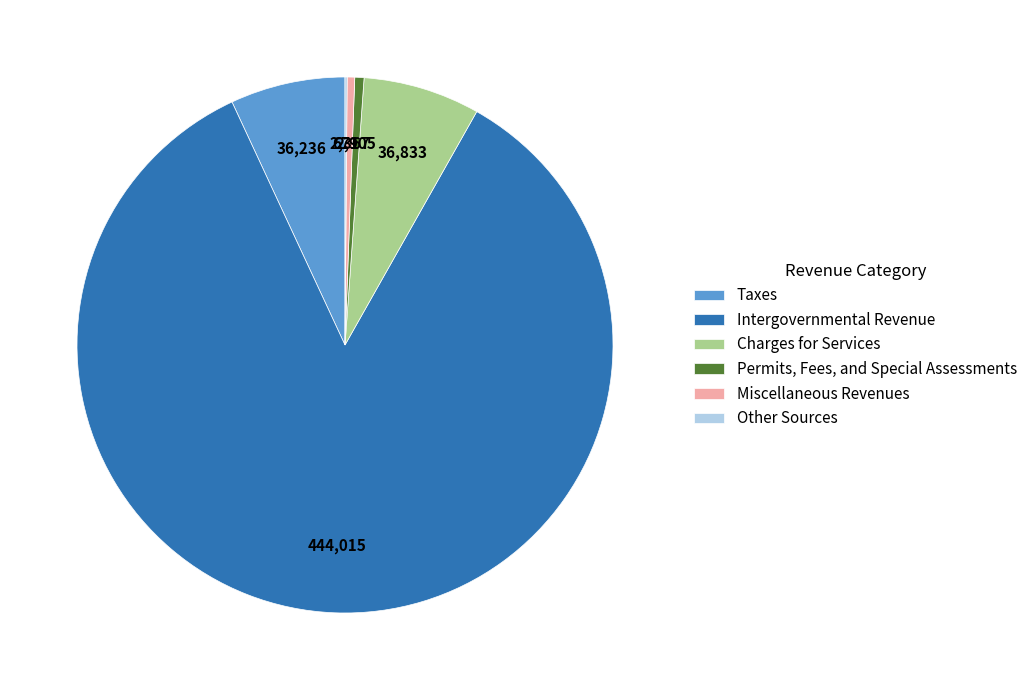

Combined, do Charges for Services and Intergovernmental Revenue account for over 50%?

Yes